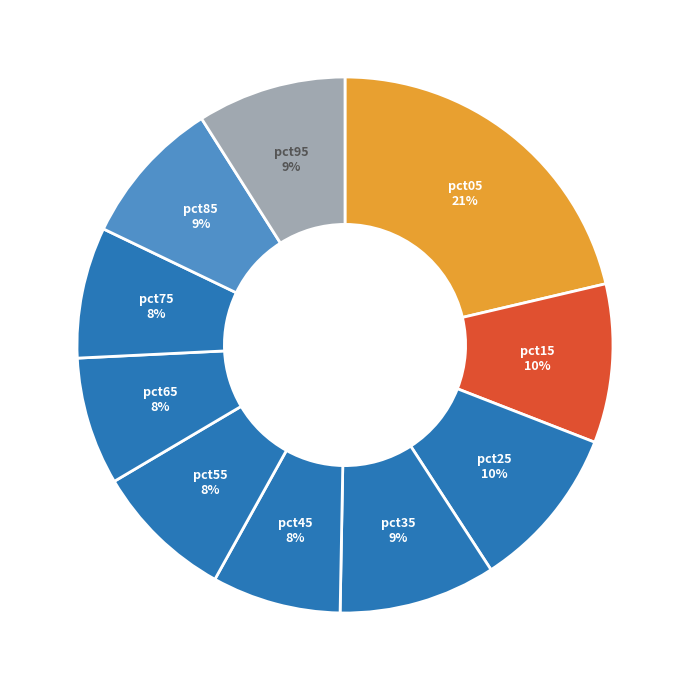

What percentage is the pct45 slice, to the nearest percent?

8%